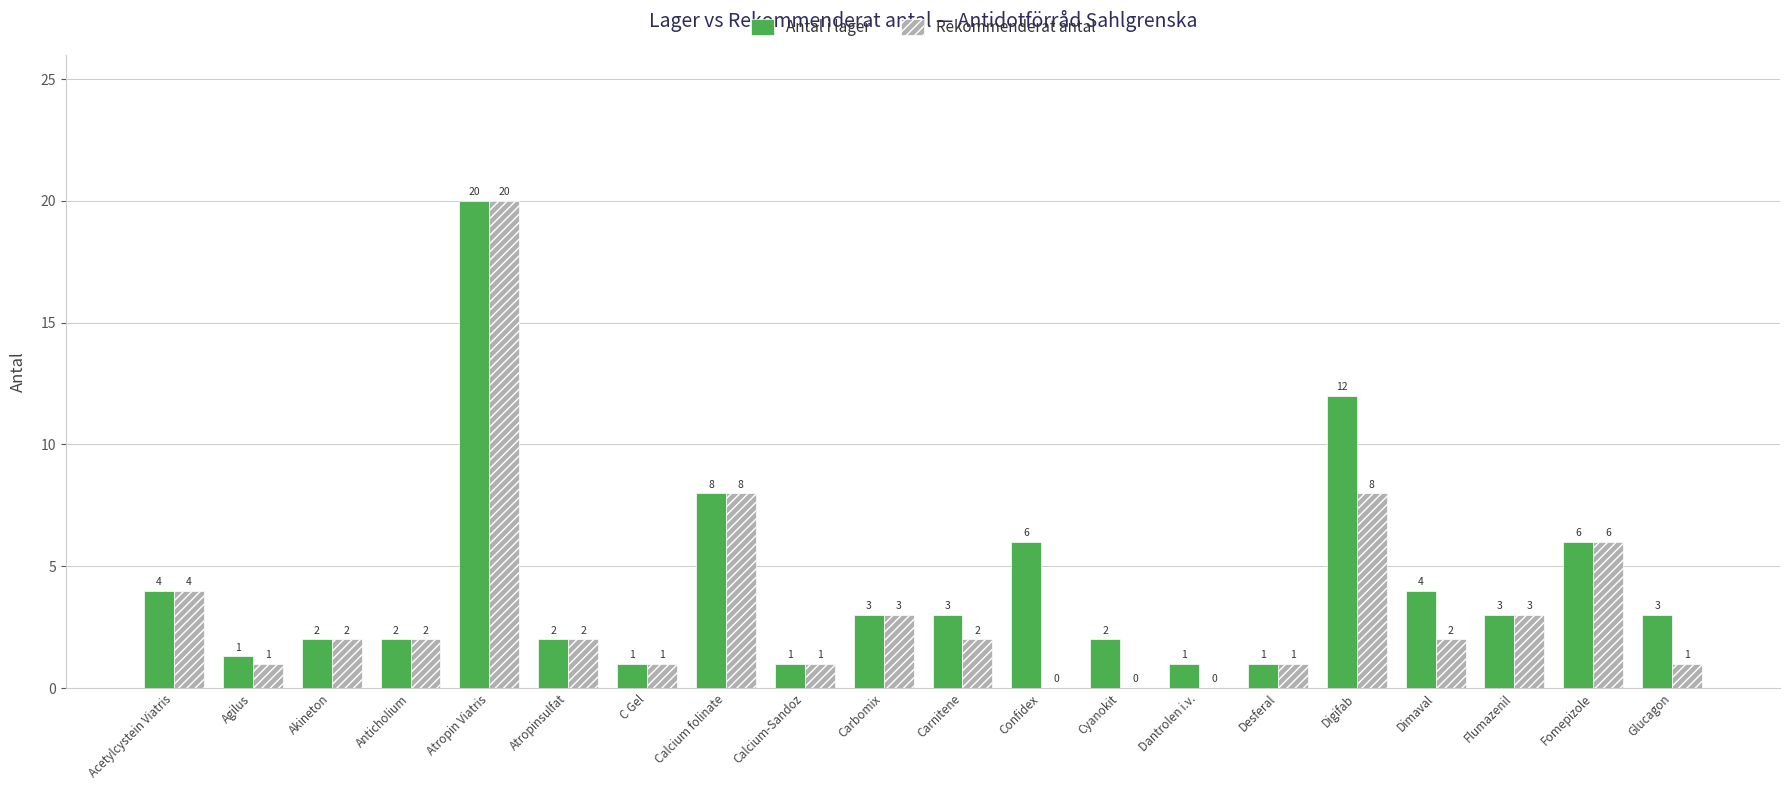

Between Carbomix and Carnitene, which series saw the biggest shift?

Rekommenderat antal